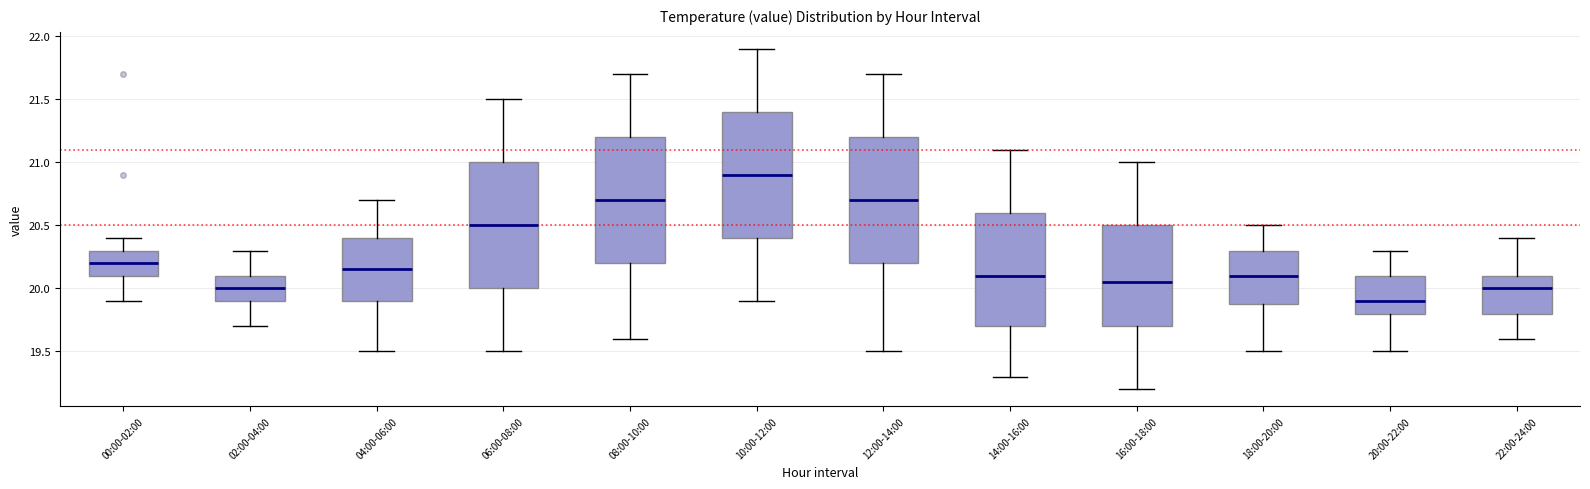

Reading left to right, read every box against the y-axis: the position of its median line, the range the box covers, and the ends of its whiskers. The values are not printed on the chart, so give them approximately, as read against the axis.

00:00-02:00: median 20.20, box 20.10 to 20.30, whiskers 19.90 to 20.40
02:00-04:00: median 20.00, box 19.90 to 20.10, whiskers 19.70 to 20.30
04:00-06:00: median 20.15, box 19.90 to 20.40, whiskers 19.50 to 20.70
06:00-08:00: median 20.50, box 20.00 to 21.00, whiskers 19.50 to 21.50
08:00-10:00: median 20.70, box 20.20 to 21.20, whiskers 19.60 to 21.70
10:00-12:00: median 20.90, box 20.40 to 21.40, whiskers 19.90 to 21.90
12:00-14:00: median 20.70, box 20.20 to 21.20, whiskers 19.50 to 21.70
14:00-16:00: median 20.10, box 19.70 to 20.60, whiskers 19.30 to 21.10
16:00-18:00: median 20.05, box 19.70 to 20.50, whiskers 19.20 to 21.00
18:00-20:00: median 20.10, box 19.90 to 20.30, whiskers 19.50 to 20.50
20:00-22:00: median 19.90, box 19.80 to 20.10, whiskers 19.50 to 20.30
22:00-24:00: median 20.00, box 19.80 to 20.10, whiskers 19.60 to 20.40